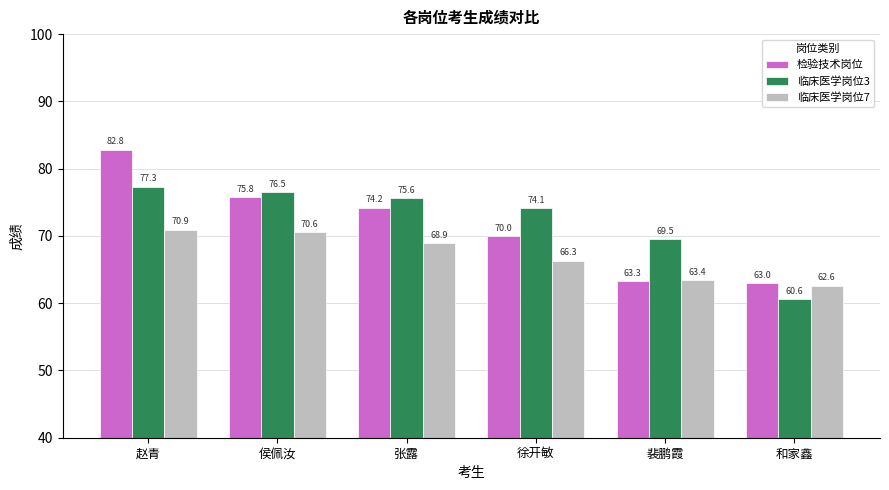

Which category has the lowest value in the 检验技术岗位 series?

和家鑫